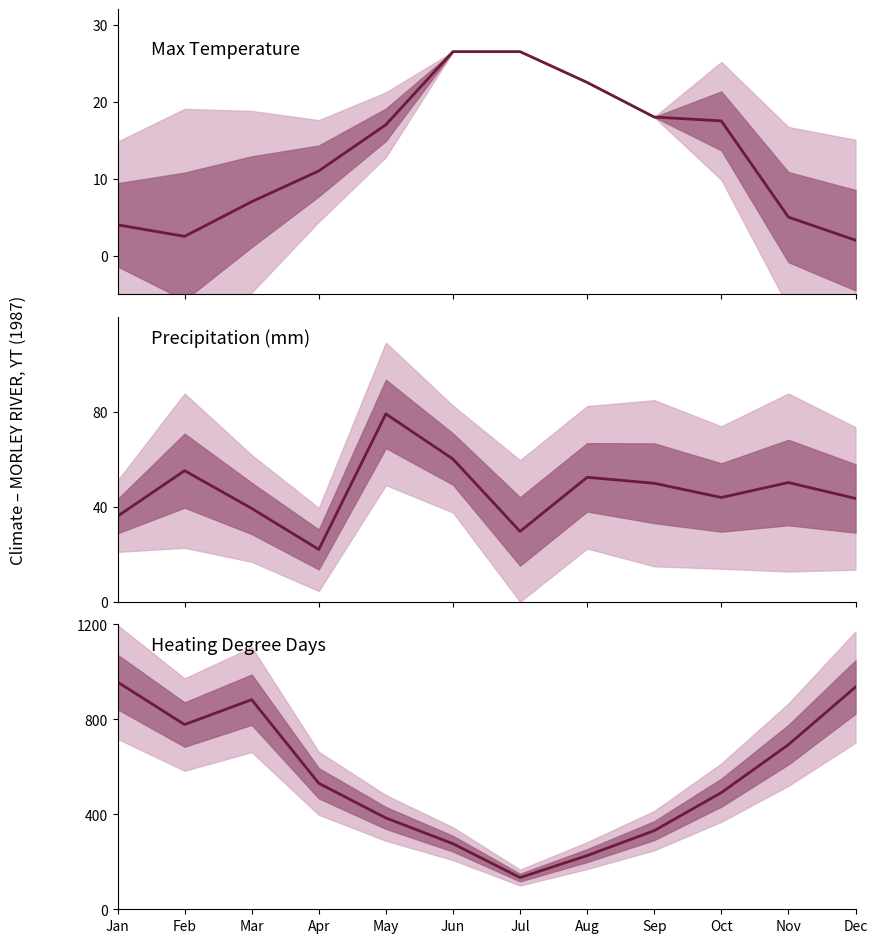

Which series changed the most between Mar and Apr?

HDD